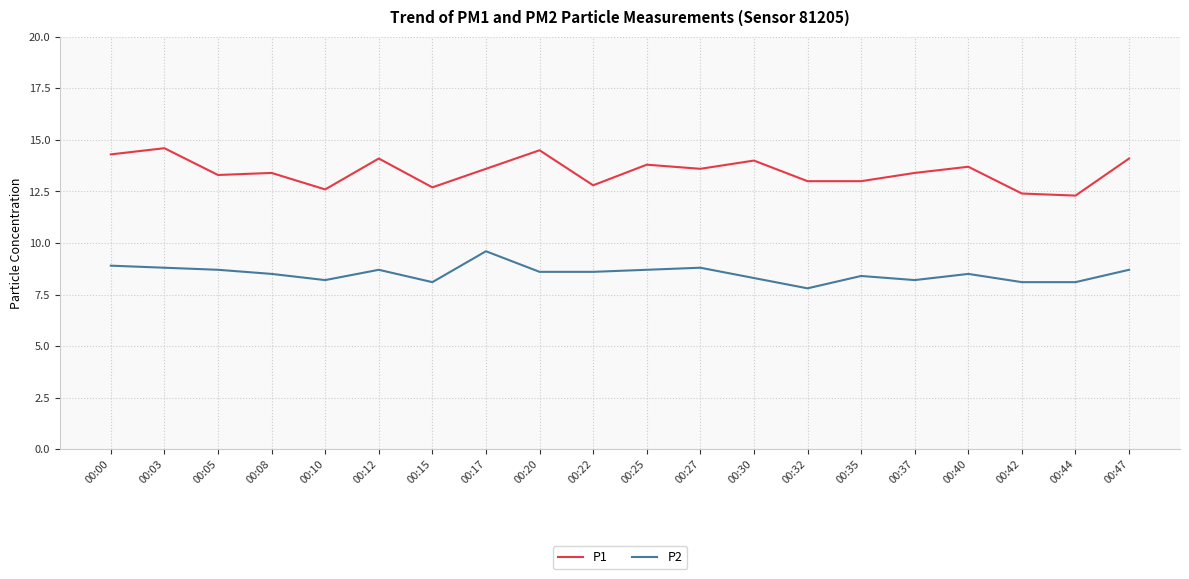

What is the greatest value displayed?

14.6